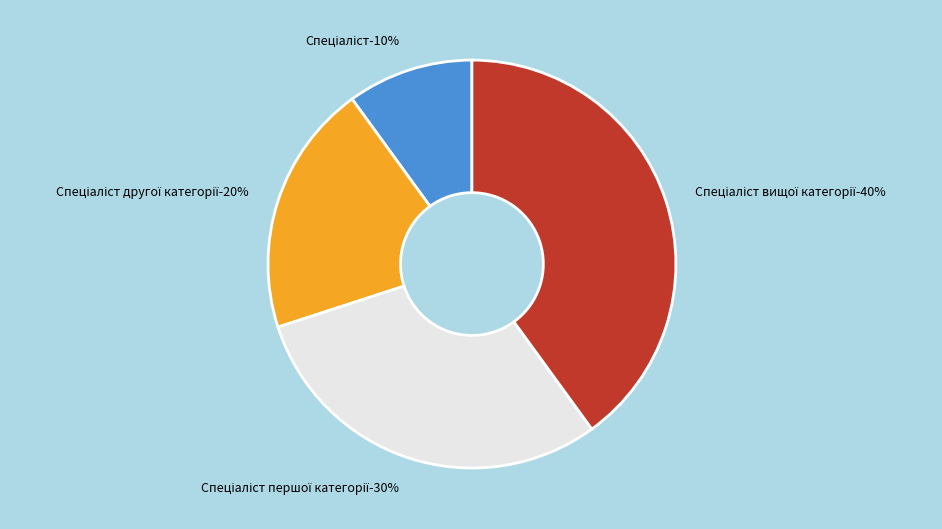

To the nearest percent, what percentage of the pie is Спеціаліст другої категорії?

20%